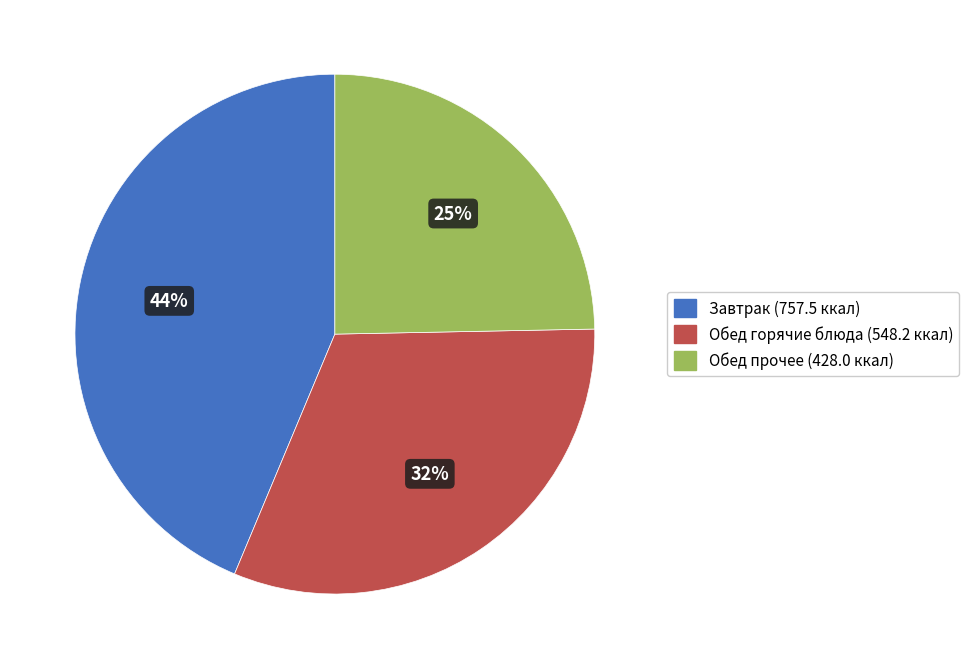

To the nearest percent, what is the average slice percentage?

33%